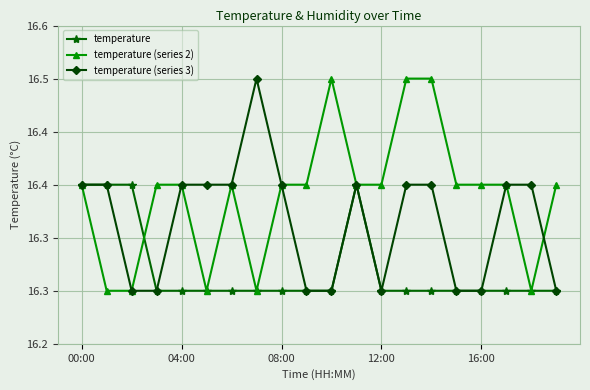

List the series in order of their peak value, lowest first.

temperature, temperature (series 2), temperature (series 3)